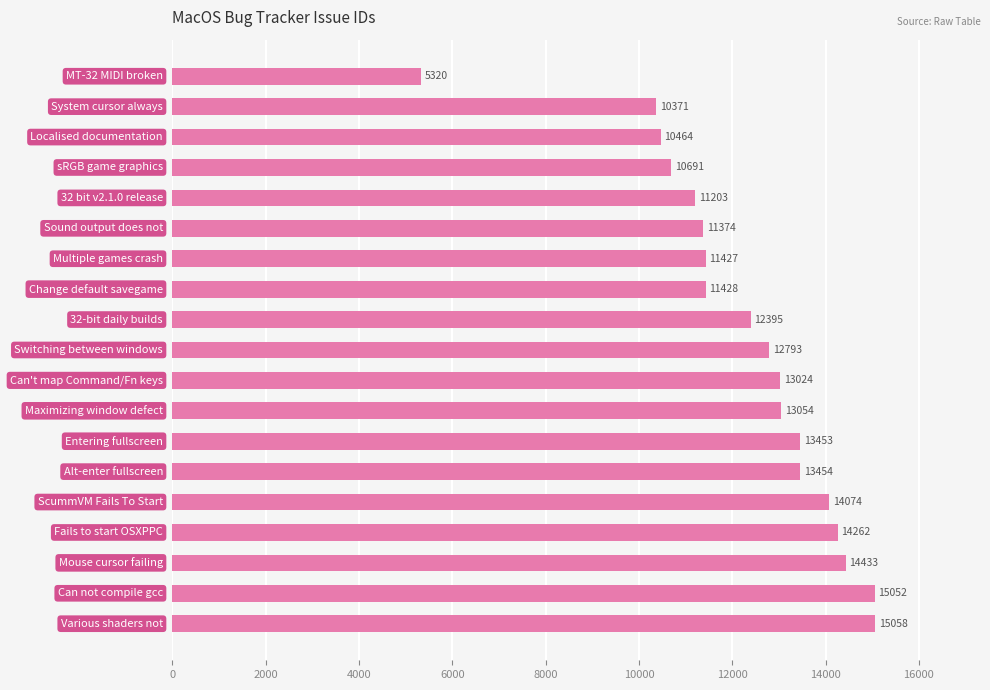

What is the difference between the second highest and minimum values?

9732